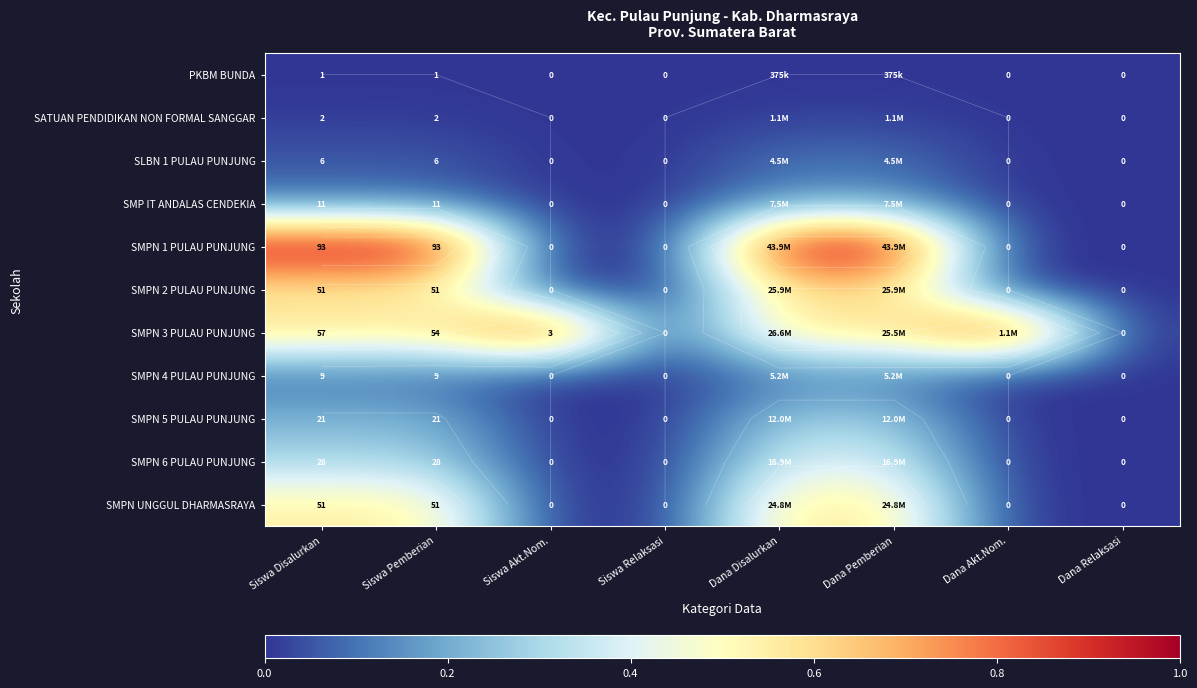

The value of SATUAN PENDIDIKAN NON FORMAL SANGGAR at Siswa Relaksasi is -0.0. True or false?

False